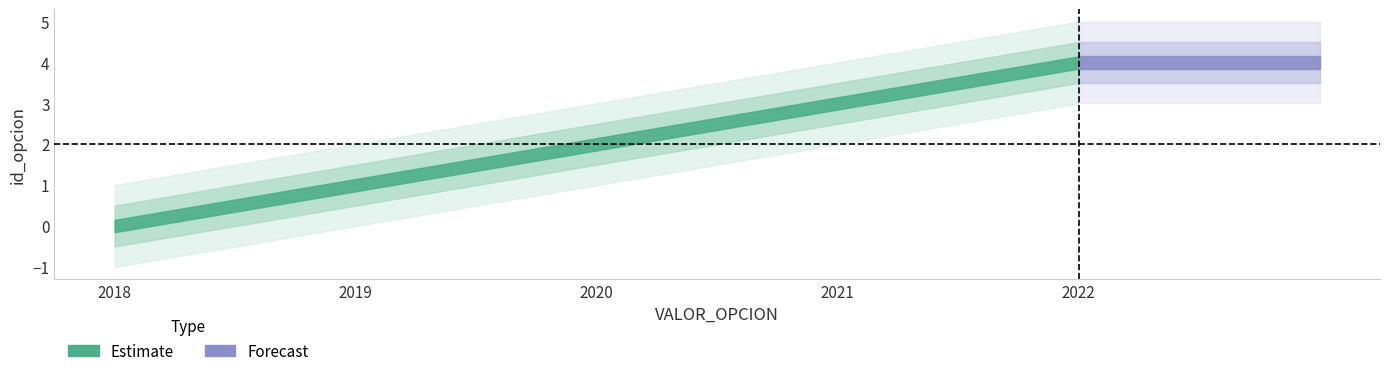

What is the sum of all values?

10